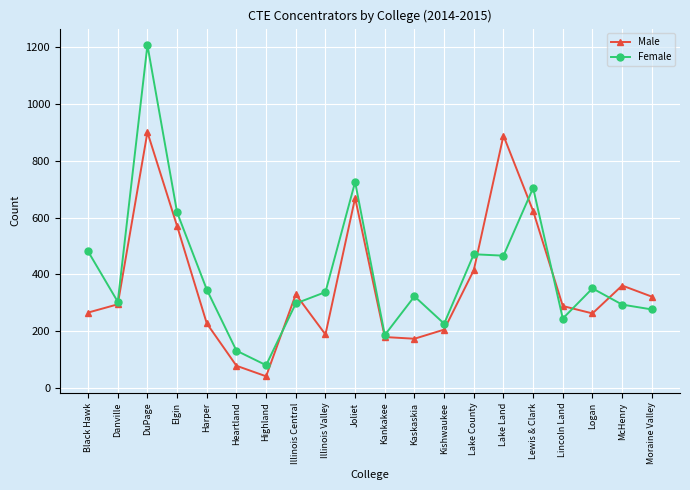

Which label corresponds to the largest value in the chart?

DuPage